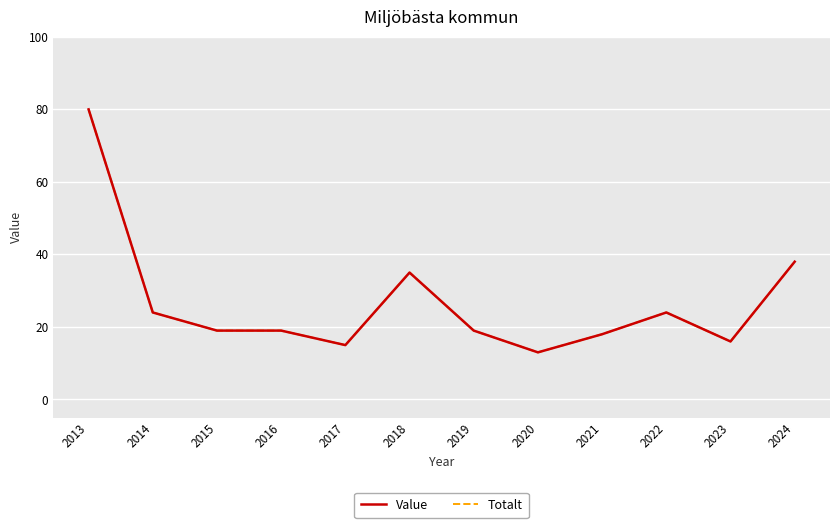

Does the chart display data point markers on the line(s)?

No